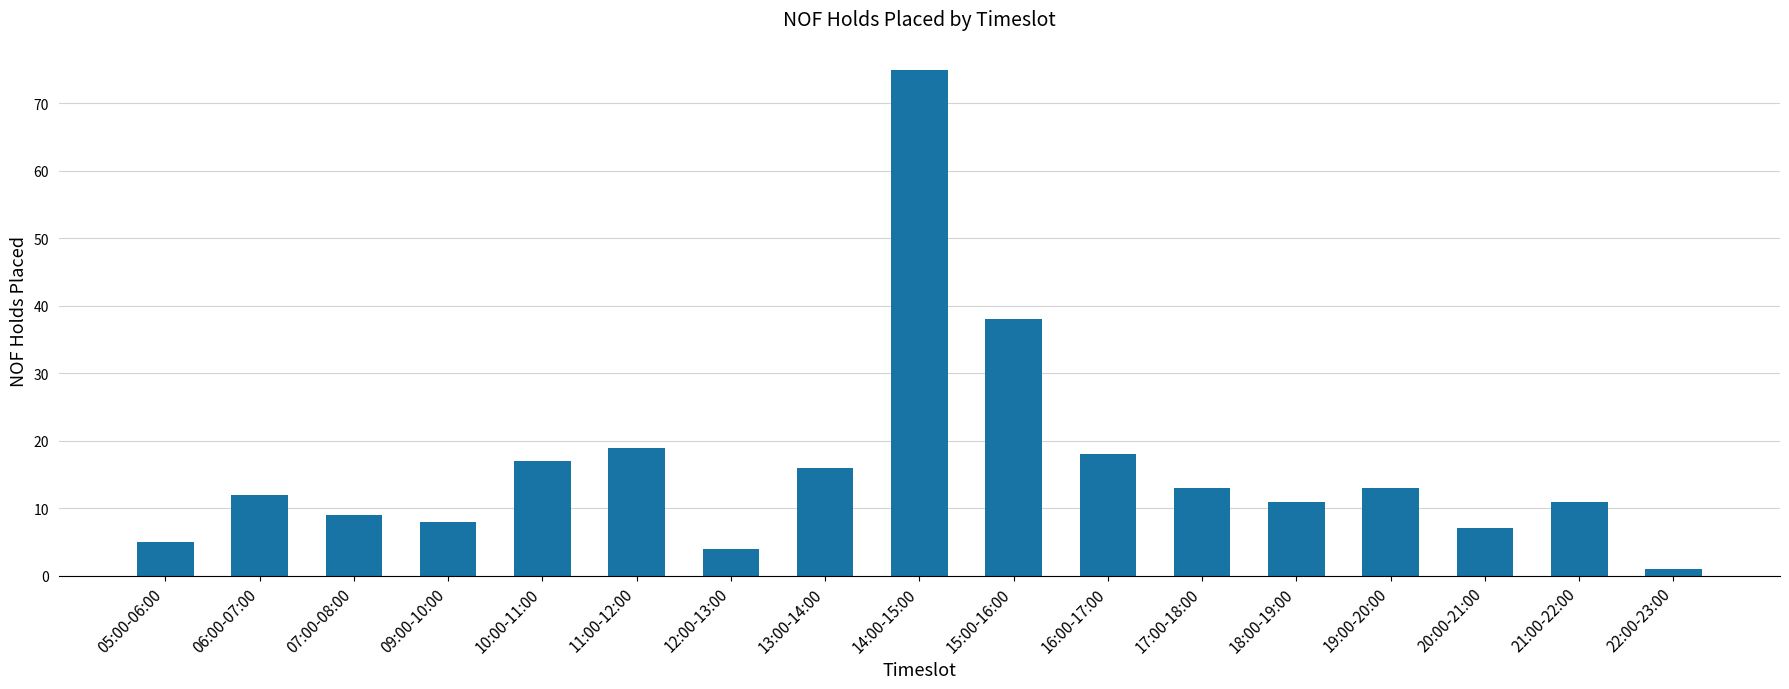

Between 09:00-10:00 and 07:00-08:00, which is larger?

07:00-08:00